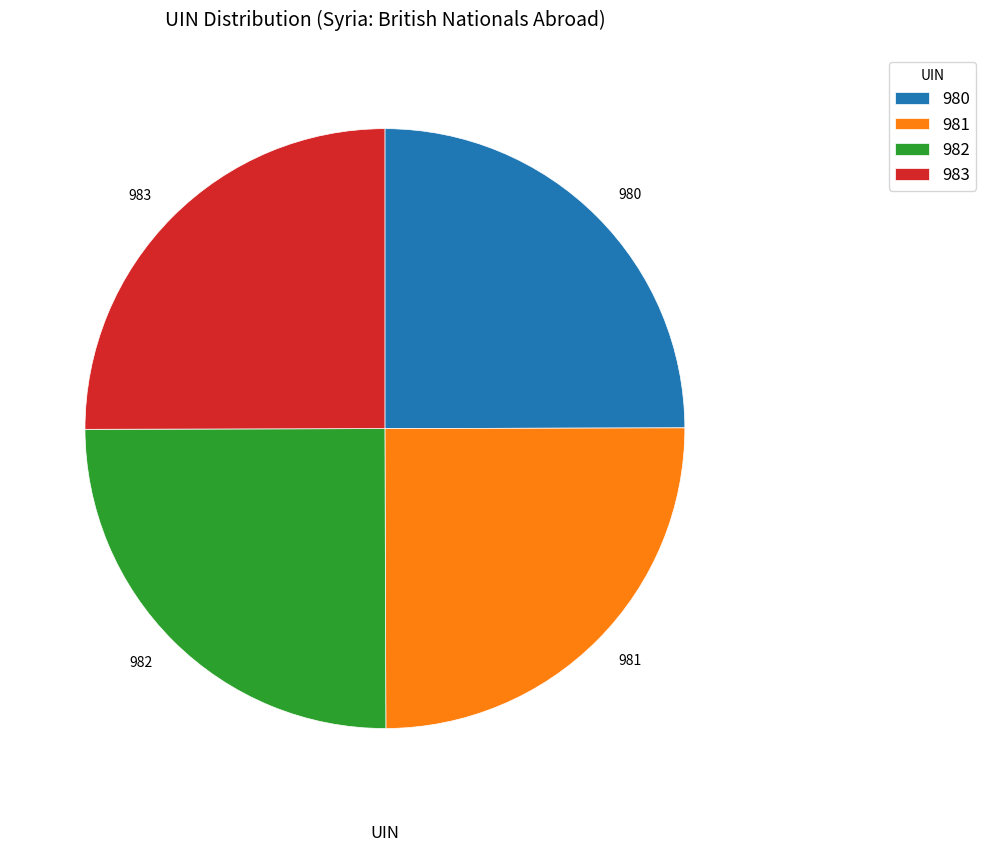

Is there a majority slice in this chart?

No